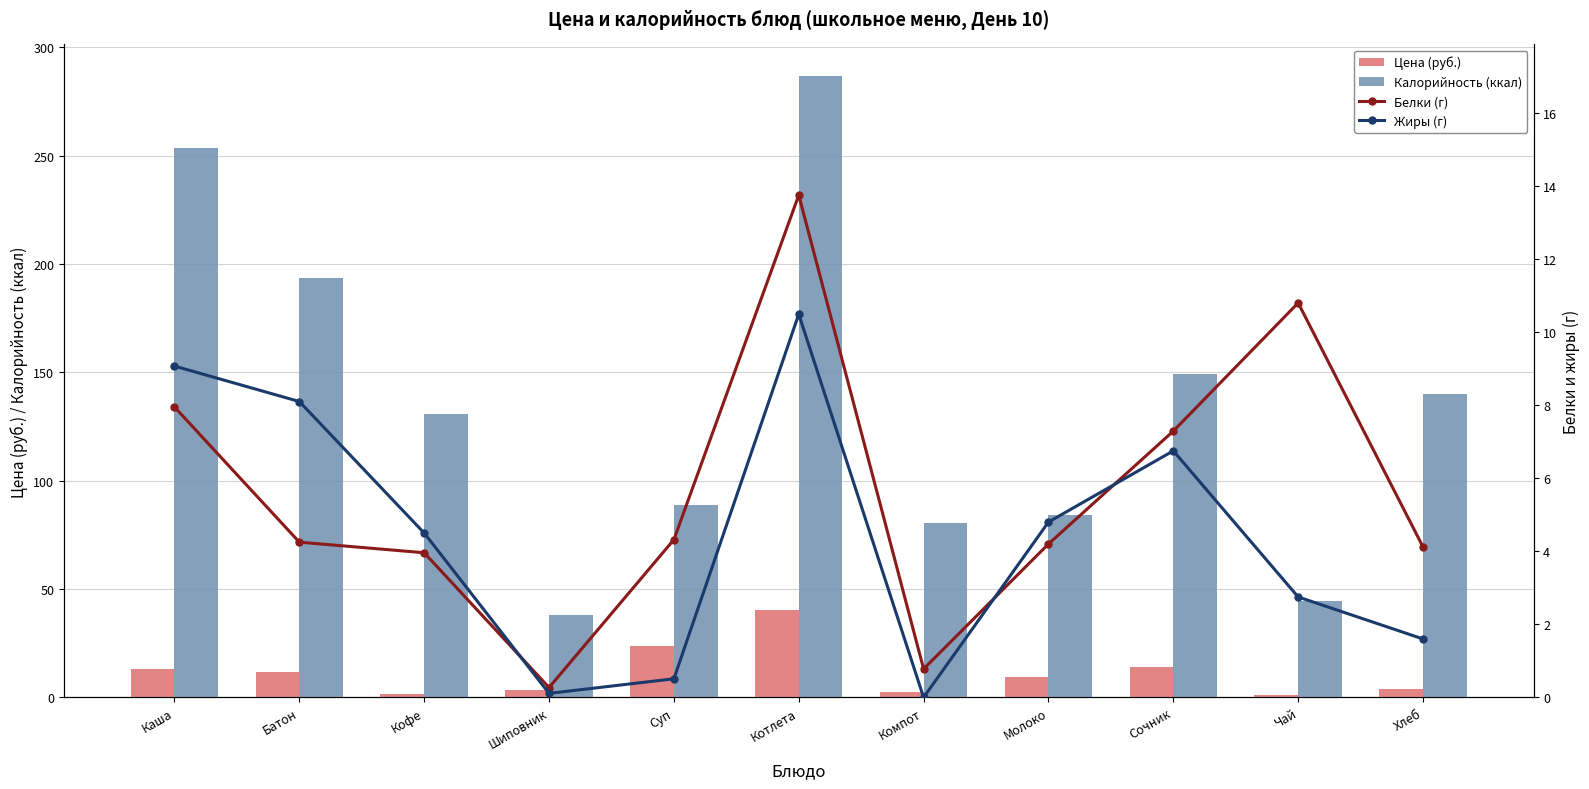

Where does the Калорийность (ккал) series first go above 130?

Каша